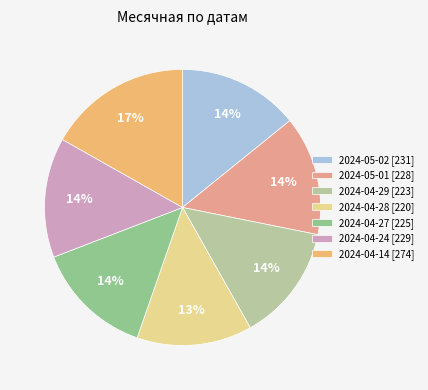

What is the largest slice in the pie chart?

2024-04-14 [274]